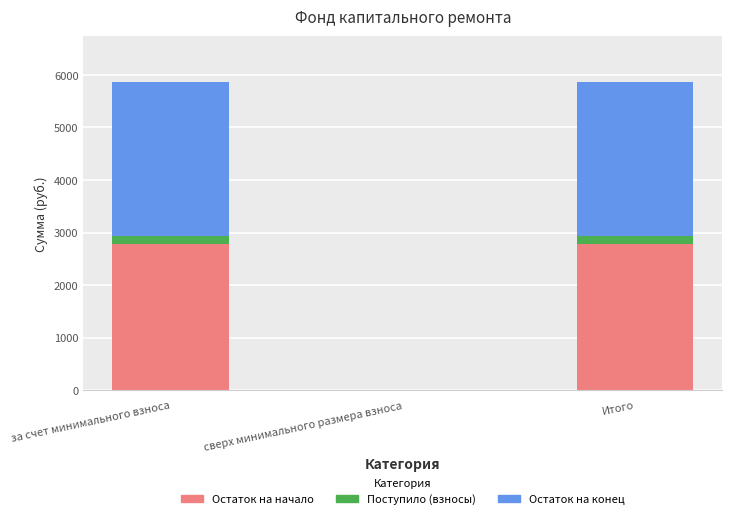

At which label does Остаток на начало first exceed 2777?

за счет минимального взноса